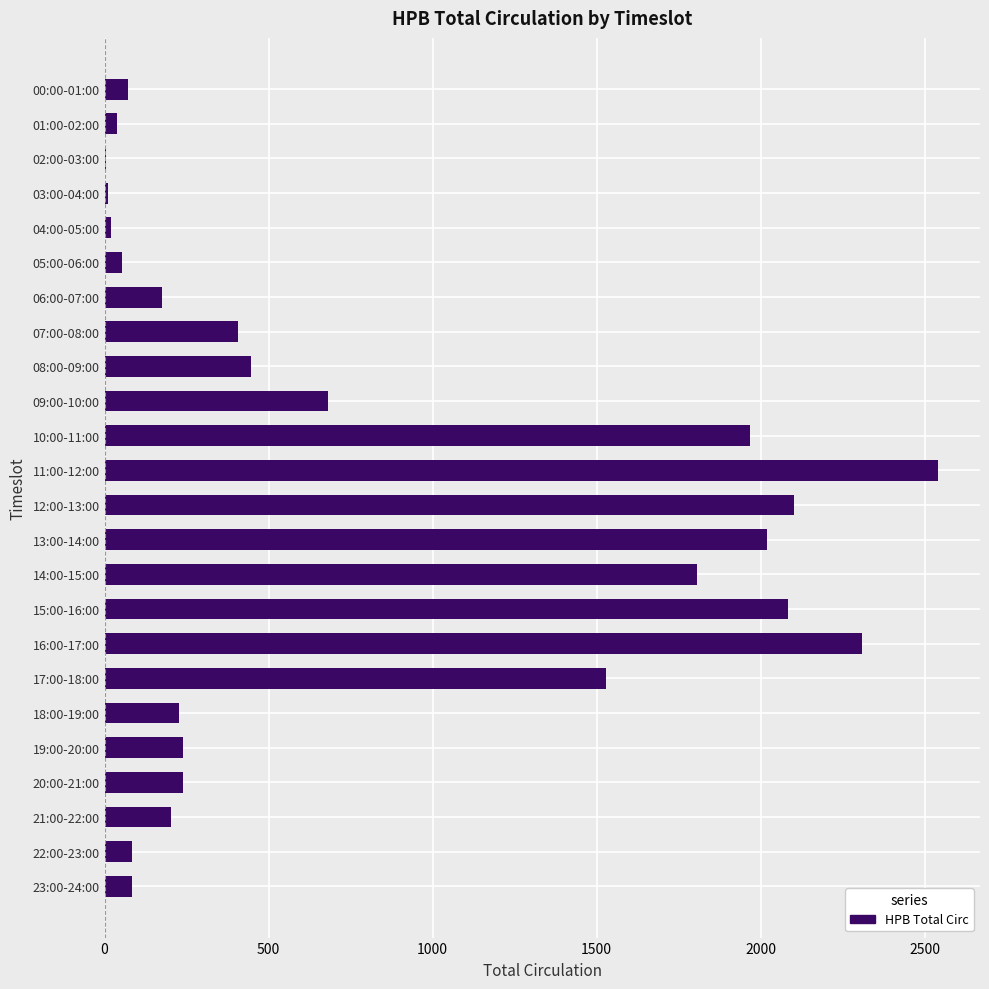

At which label is the value closest to 1272?

17:00-18:00